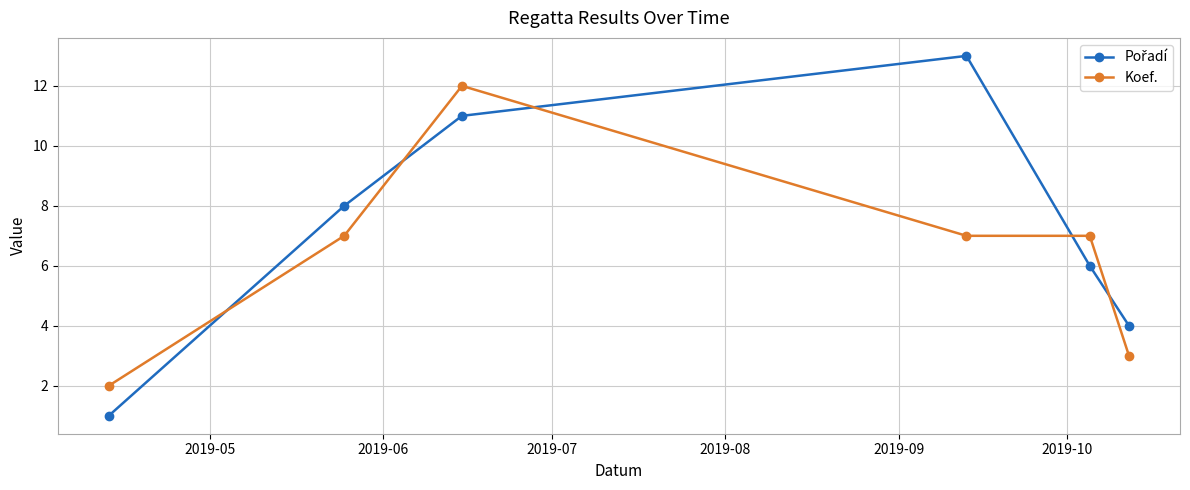

What is the maximum value for Koef.?

12